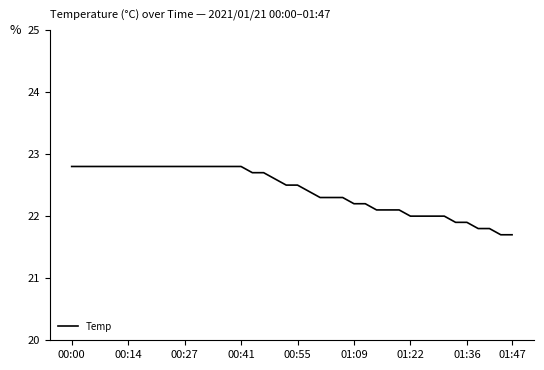

Is this an area chart (filled region under the line)?

No